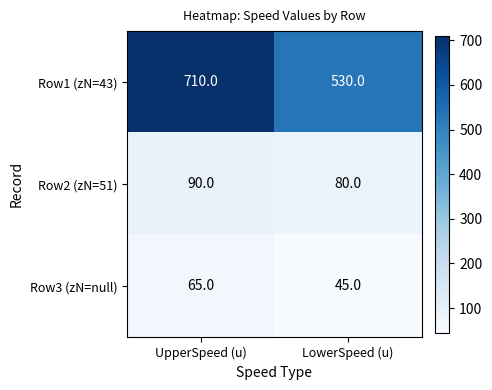

Rank the series by their maximum value, from highest to lowest.

Row1 (zN=43), Row2 (zN=51), Row3 (zN=null)